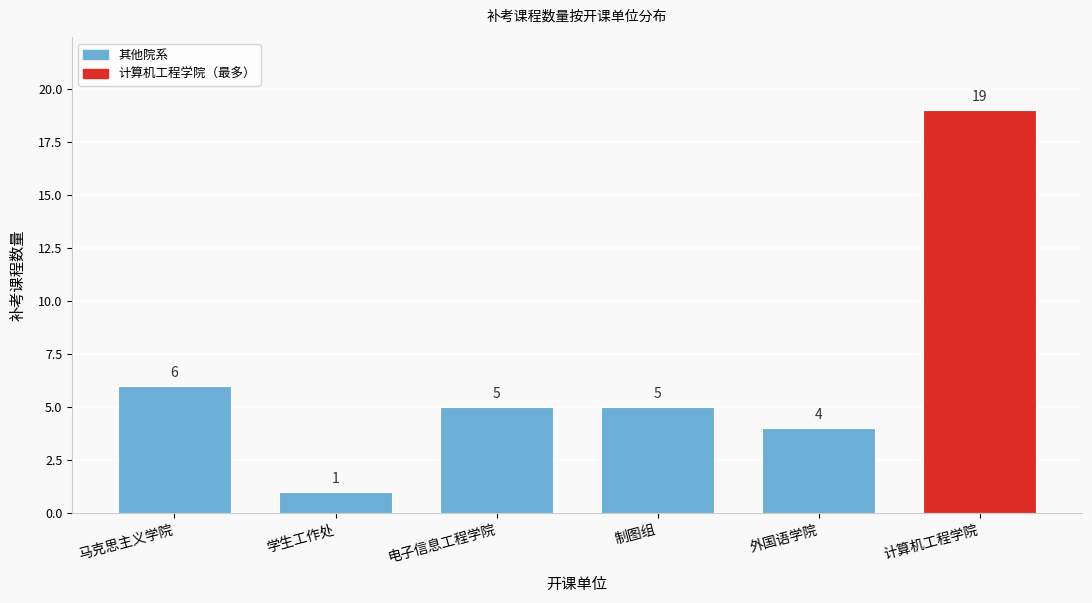

Reading right to left, transcribe all the data shown in this chart.

计算机工程学院=19	外国语学院=4	制图组=5	电子信息工程学院=5	学生工作处=1	马克思主义学院=6